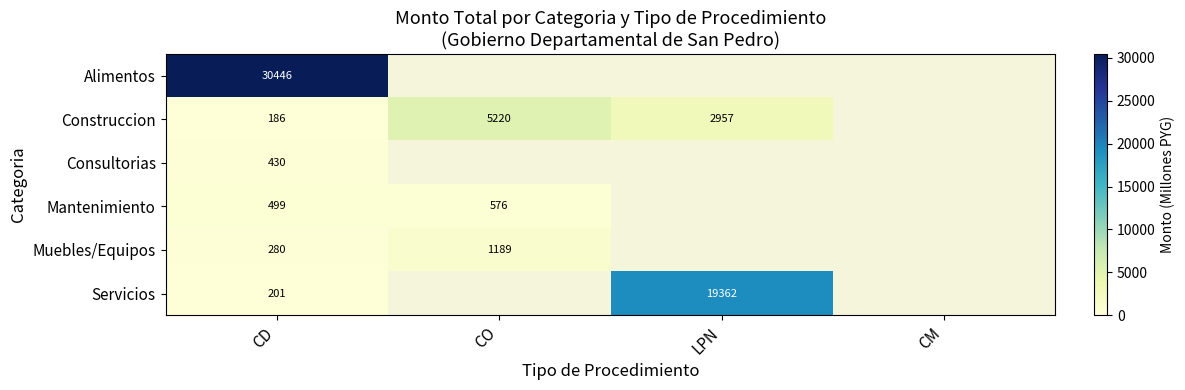

True or false: Servicios has a value of 104.2 at CD.

False